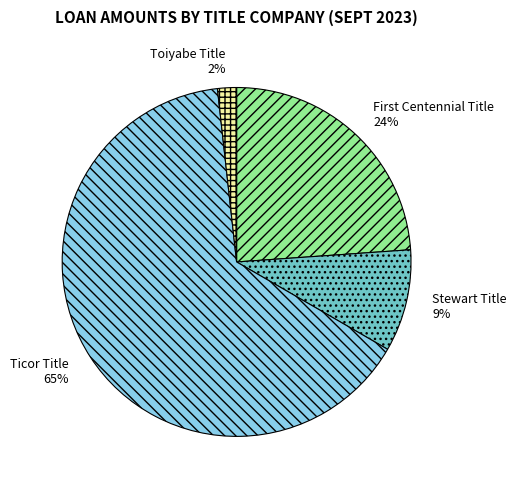

Is there a majority slice in this chart?

Yes